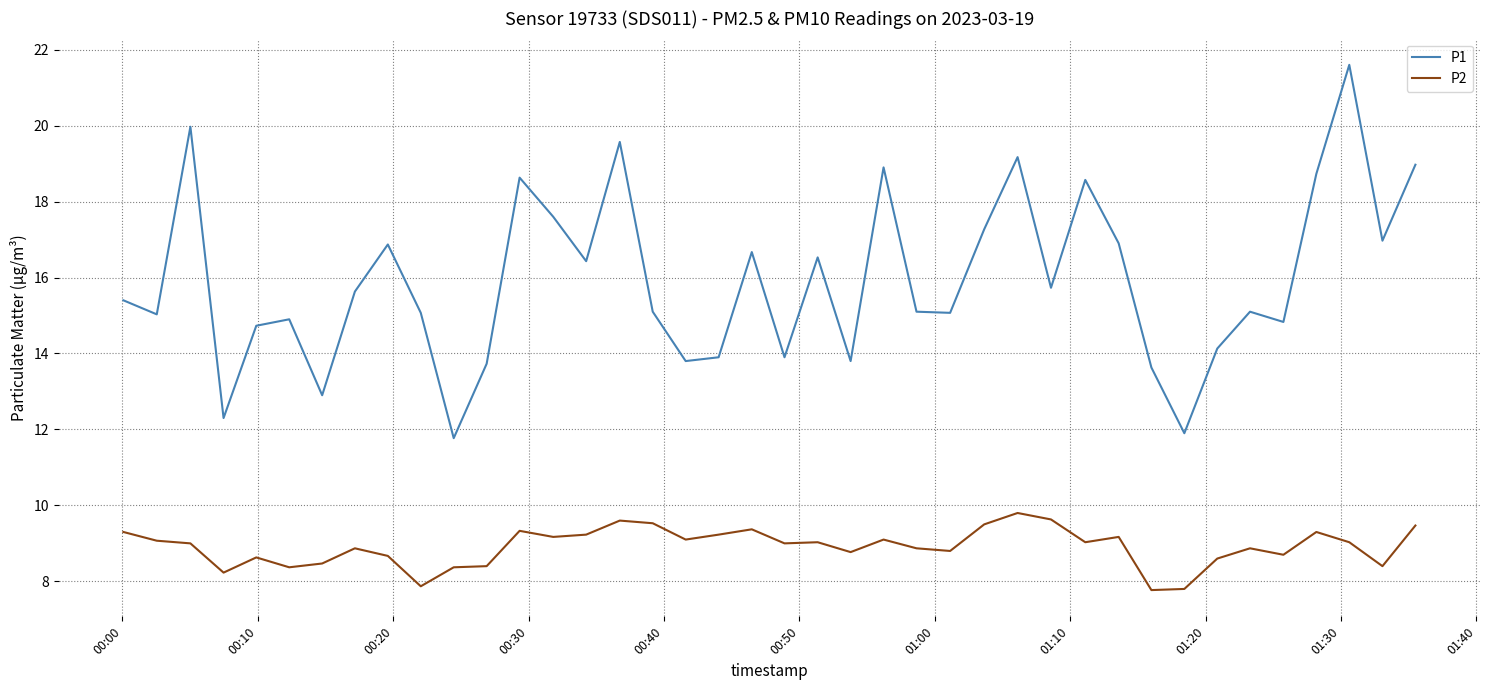

True or false: P2 and P1 intersect in this chart.

False